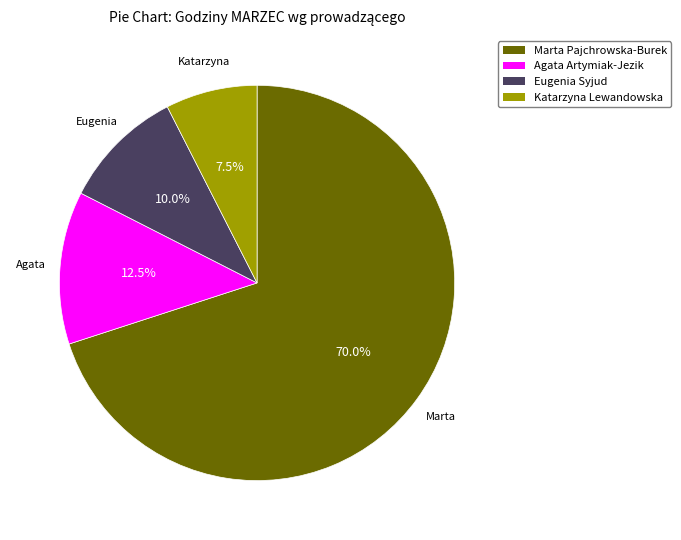

Rank the categories by value from highest to lowest.

Marta Pajchrowska-Burek, Agata Artymiak-Jezik, Eugenia Syjud, Katarzyna Lewandowska